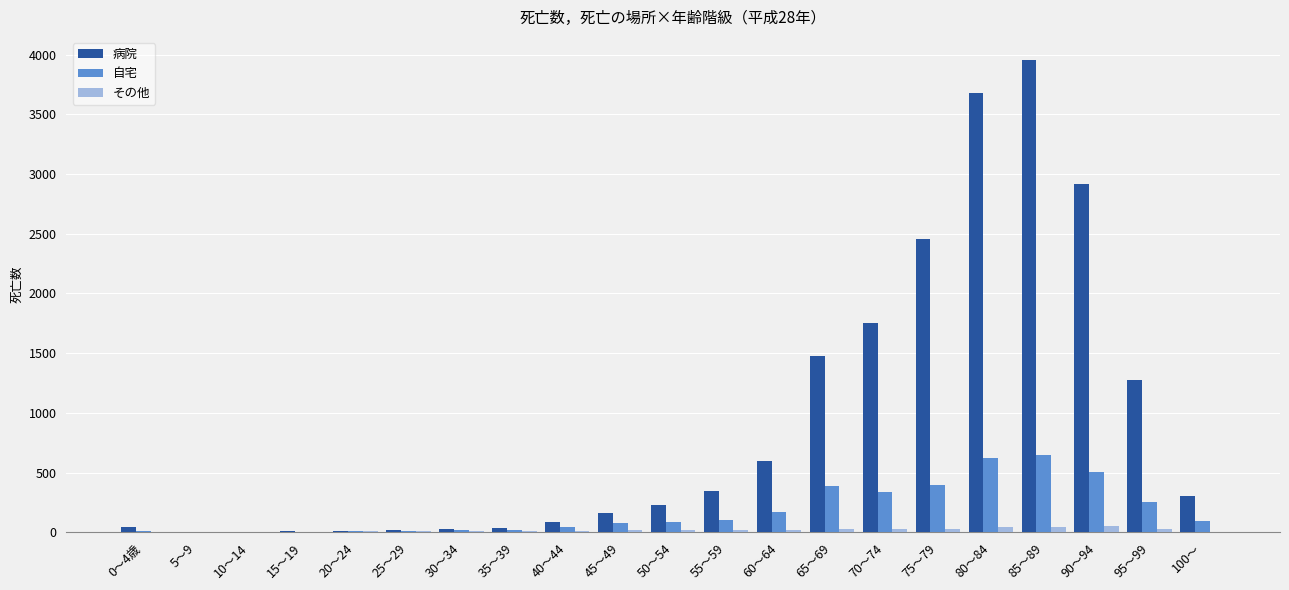

Which series has the largest total across all categories?

病院